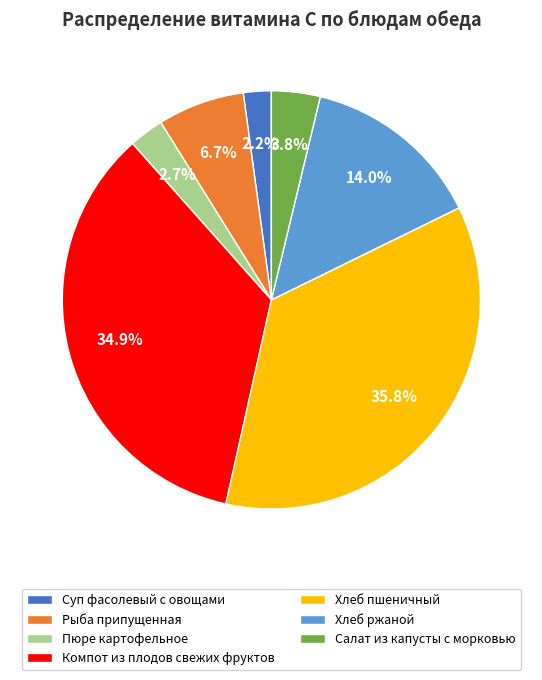

What percentage is the Рыба припущенная slice, to the nearest percent?

7%